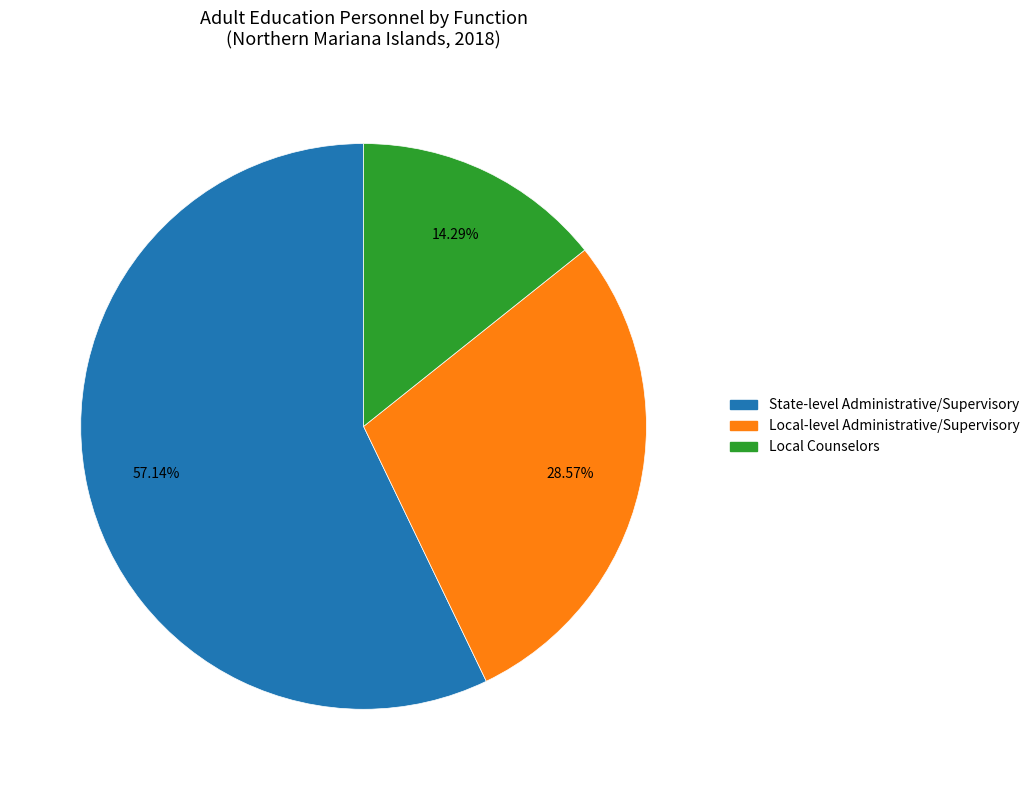

How many slices are in this pie chart?

3